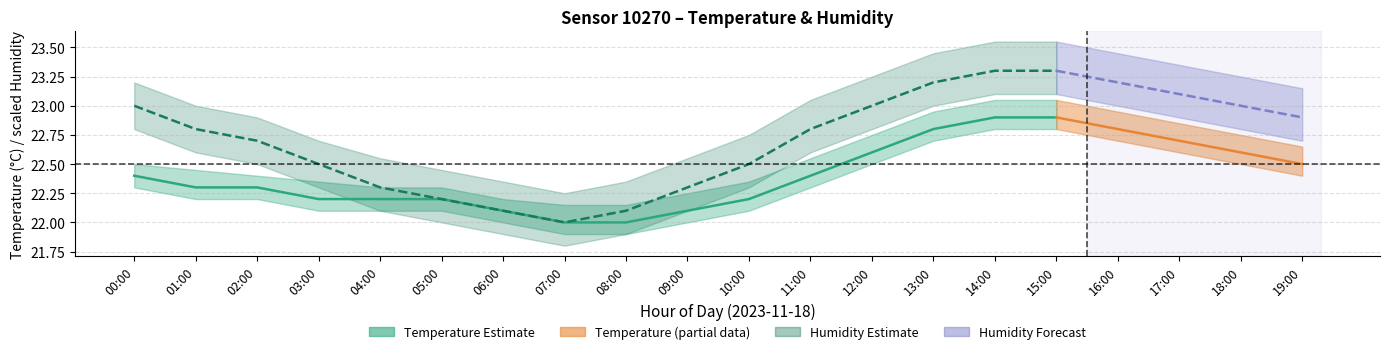

Is it true that temperature_upper equals 22.1 at 07:00?

True